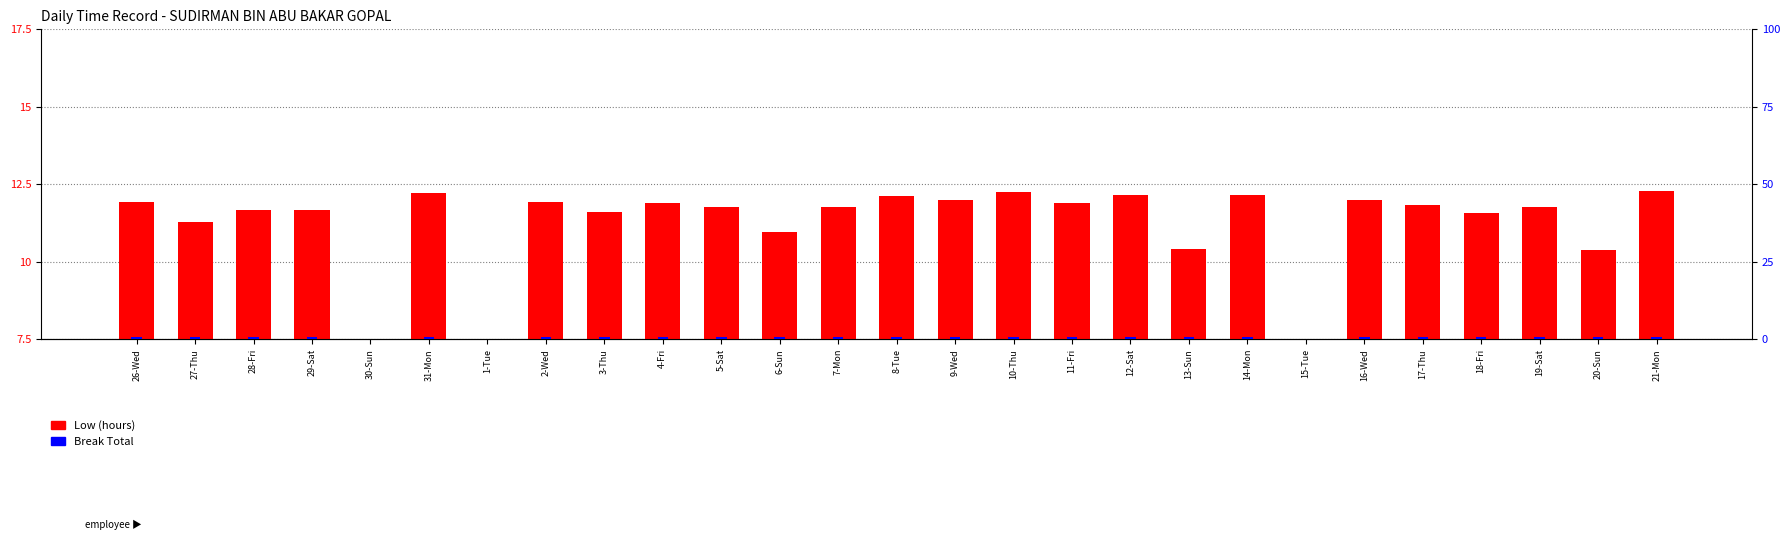

What is the sum of all Break Total values?

14.1